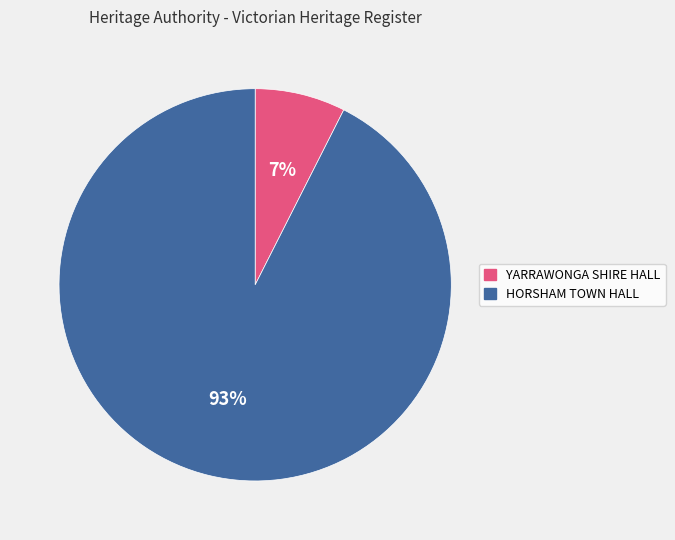

Does HORSHAM TOWN HALL account for over 50% of the chart?

Yes